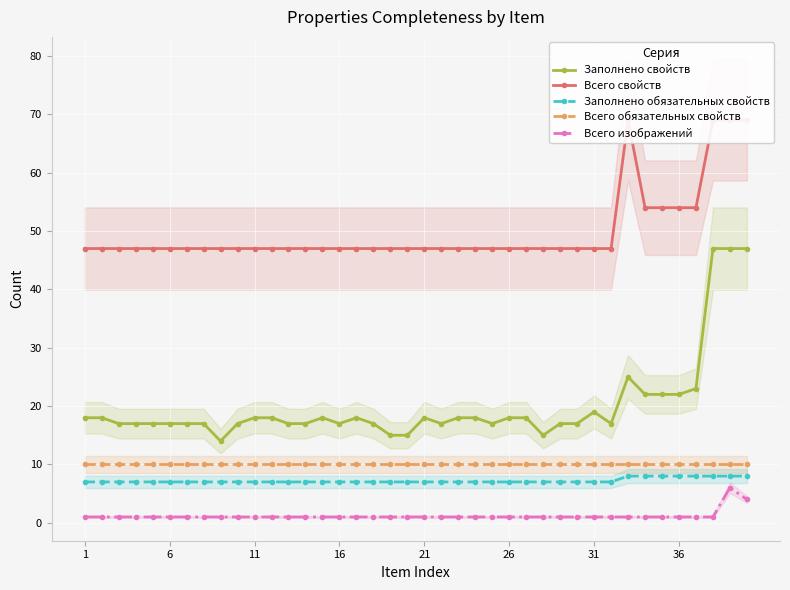

Reading right to left, extract all data points from this chart.

Заполнено свойств: 47	47	47	23	22	22	22	25	17	19	17	17	15	18	18	17	18	18	17	18	15	15	17	18	17	18	17	17	18	18	17	14	17	17	17	17	17	17	18	18
Всего свойств: 69	69	69	54	54	54	54	69	47	47	47	47	47	47	47	47	47	47	47	47	47	47	47	47	47	47	47	47	47	47	47	47	47	47	47	47	47	47	47	47
Заполнено обязательных свойств: 8	8	8	8	8	8	8	8	7	7	7	7	7	7	7	7	7	7	7	7	7	7	7	7	7	7	7	7	7	7	7	7	7	7	7	7	7	7	7	7
Всего обязательных свойств: 10	10	10	10	10	10	10	10	10	10	10	10	10	10	10	10	10	10	10	10	10	10	10	10	10	10	10	10	10	10	10	10	10	10	10	10	10	10	10	10
Всего изображений: 4	6	1	1	1	1	1	1	1	1	1	1	1	1	1	1	1	1	1	1	1	1	1	1	1	1	1	1	1	1	1	1	1	1	1	1	1	1	1	1